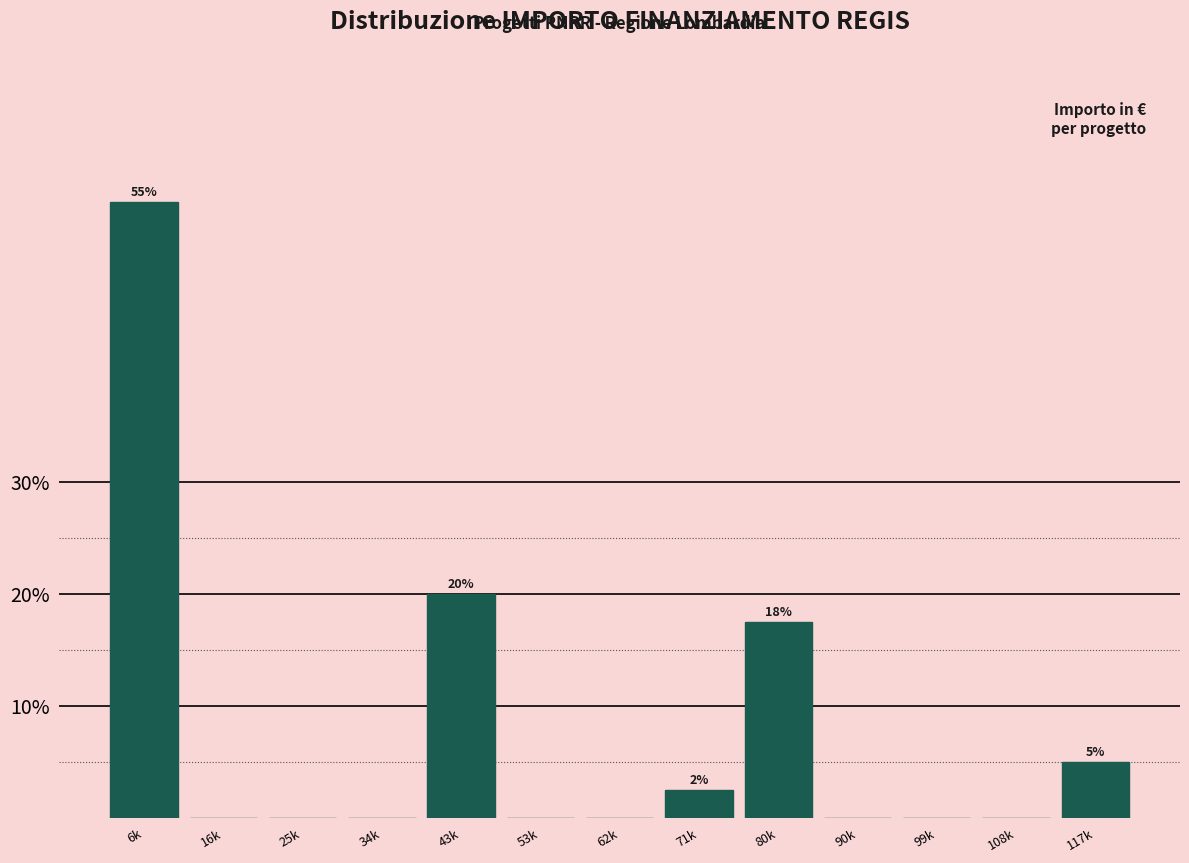

Reading right to left, what are all the values shown in this chart?

117k=5.0	108k=0.0	99k=0.0	90k=0.0	80k=17.5	71k=2.5	62k=0.0	53k=0.0	43k=20.0	34k=0.0	25k=0.0	16k=0.0	6k=55.0